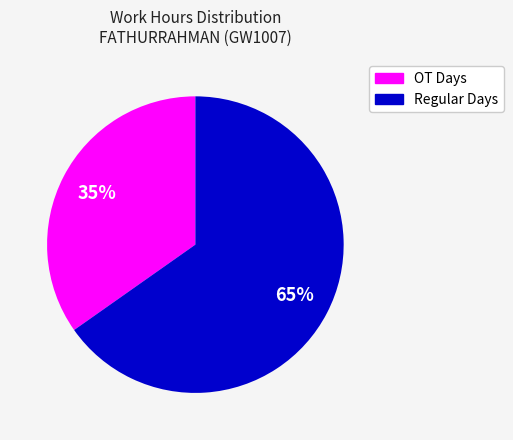

To the nearest percent, what is the difference between the largest and smallest slice percentages?

30%